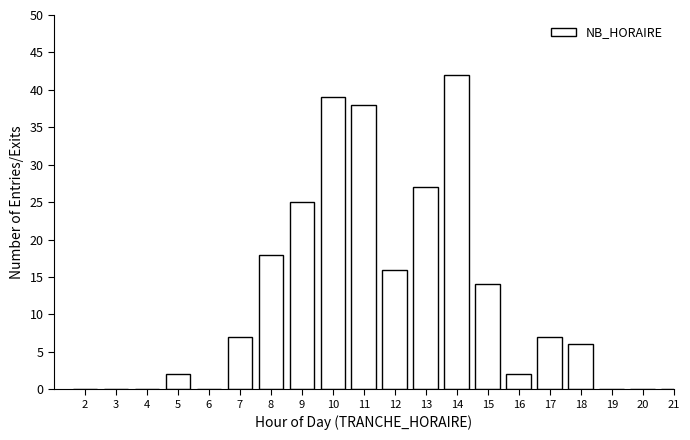

Reading left to right, extract all data points from this chart.

2=0	3=0	4=0	5=2	6=0	7=7	8=18	9=25	10=39	11=38	12=16	13=27	14=42	15=14	16=2	17=7	18=6	19=0	20=0	21=0